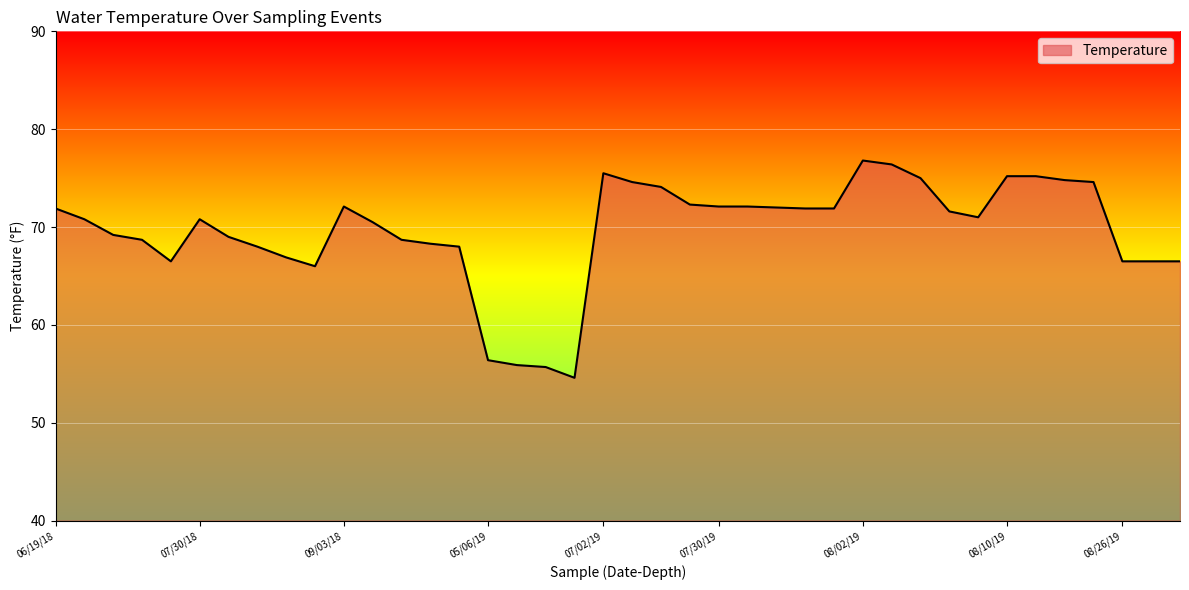

What is the difference between the maximum and minimum values?

22.2